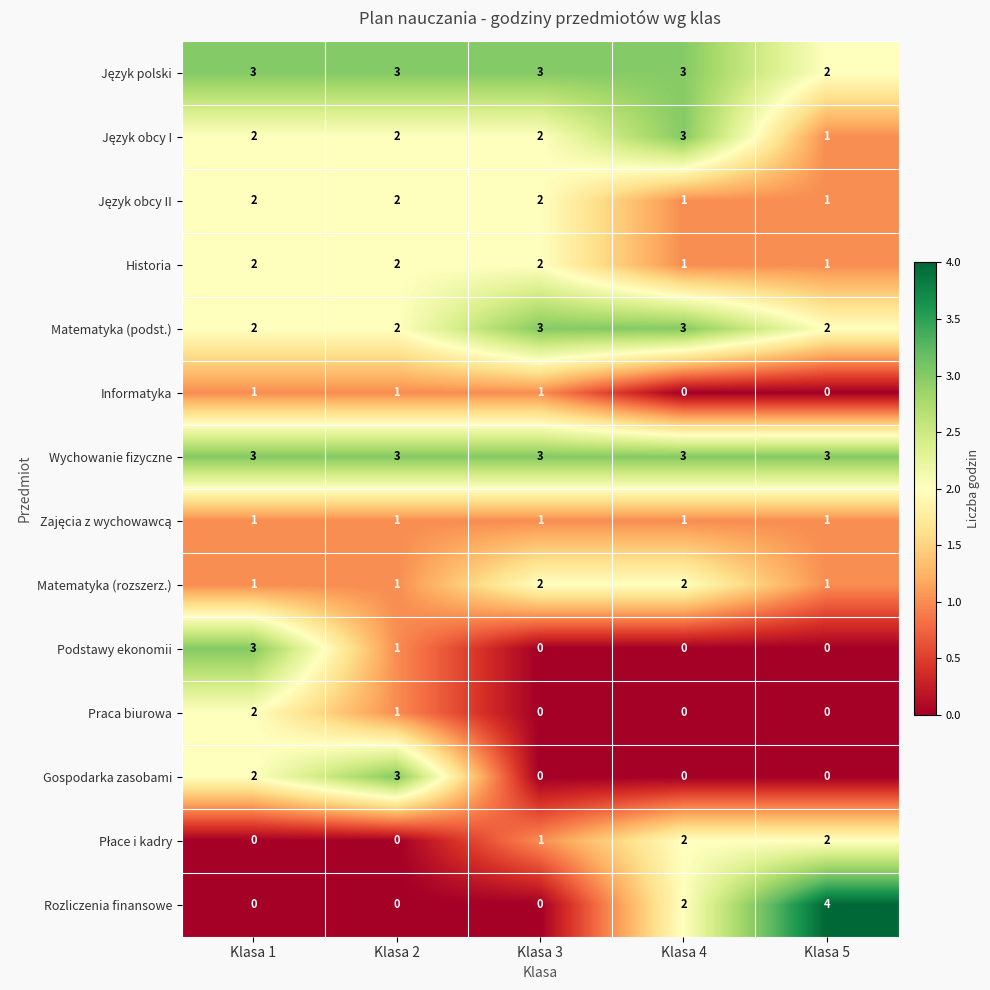

What is the sum of all Praca biurowa values?

3